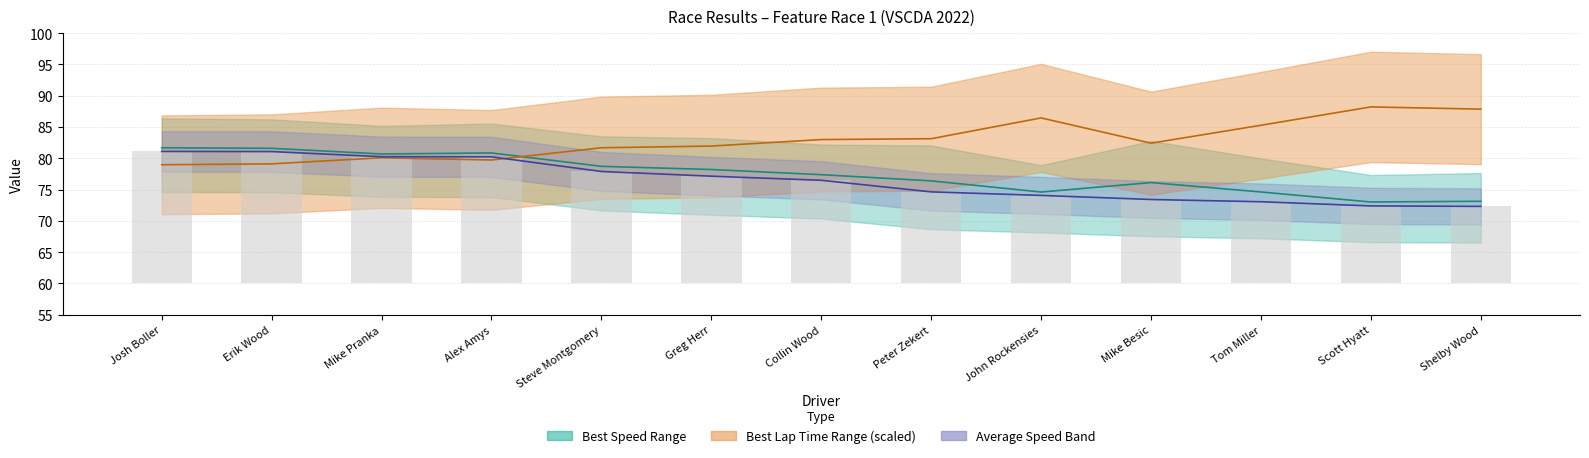

Reading left to right, list all the values displayed in this chart.

Josh Boller=21.1	Erik Wood=21.1	Mike Pranka=20.3	Alex Amys=20.2	Steve Montgomery=17.9	Greg Herr=17.1	Collin Wood=16.5	Peter Zekert=14.6	John Rockensies=14.1	Mike Besic=13.4	Tom Miller=13.1	Scott Hyatt=12.4	Shelby Wood=12.3